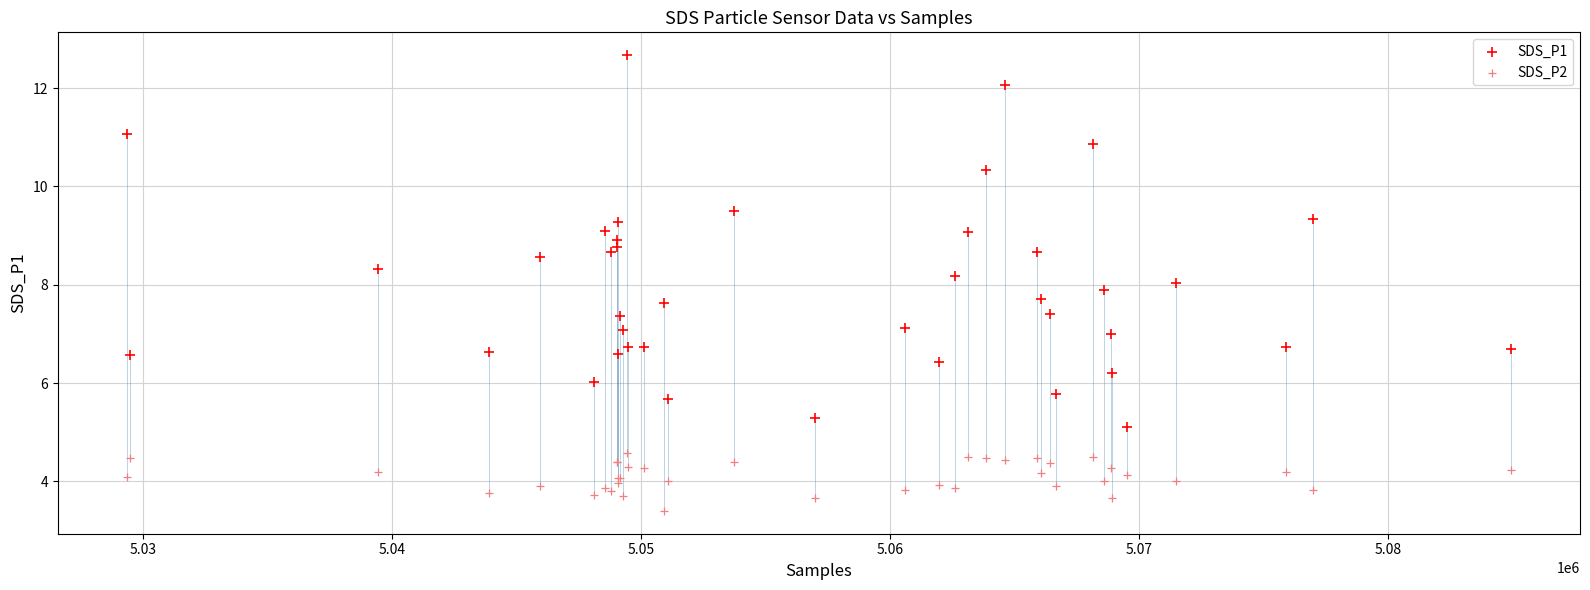

Which series contains the lowest Y value?

SDS_P2